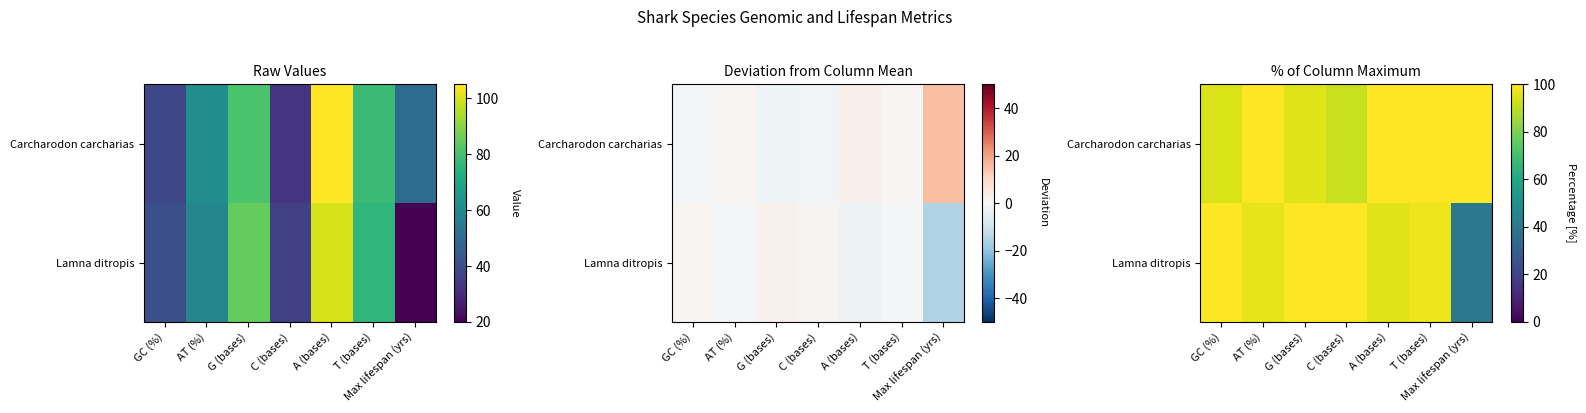

At which label does Lamna ditropis reach its minimum?

Max lifespan (yrs)